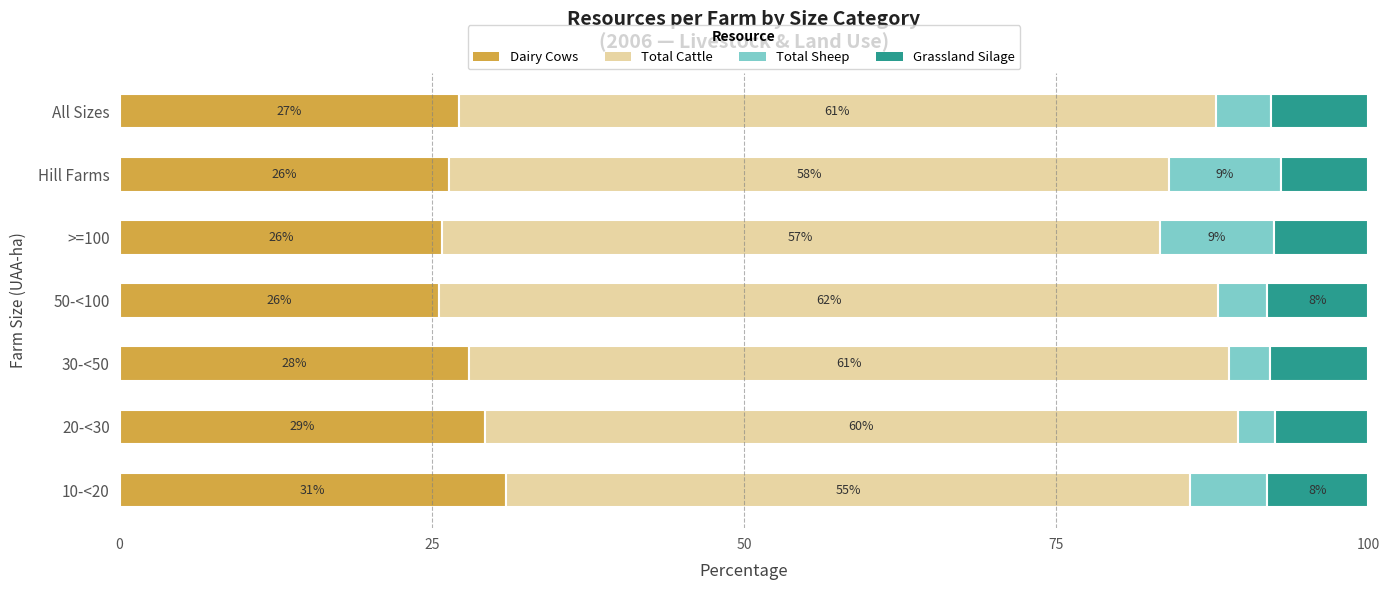

What is the sum of all Total Cattle values?

414.0